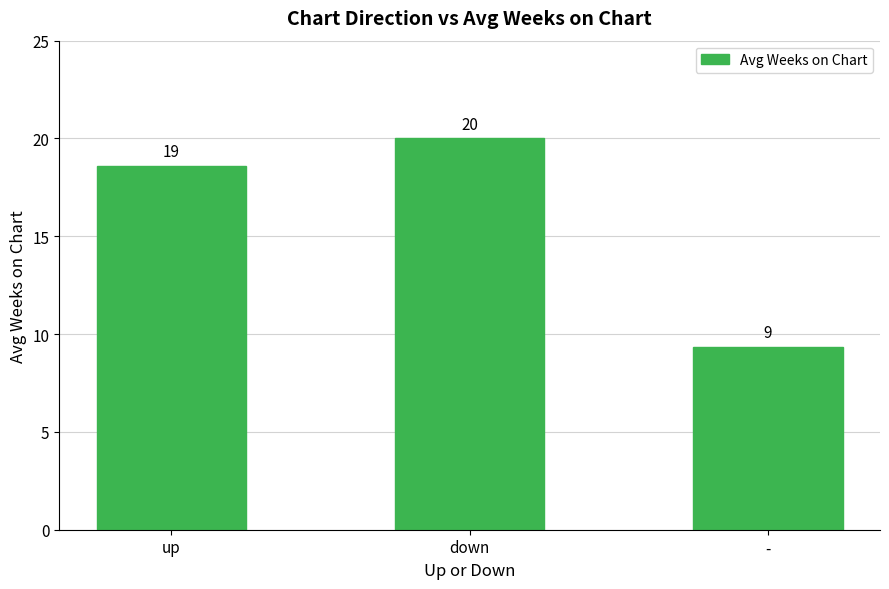

List the labels in order of value, smallest first.

-, up, down